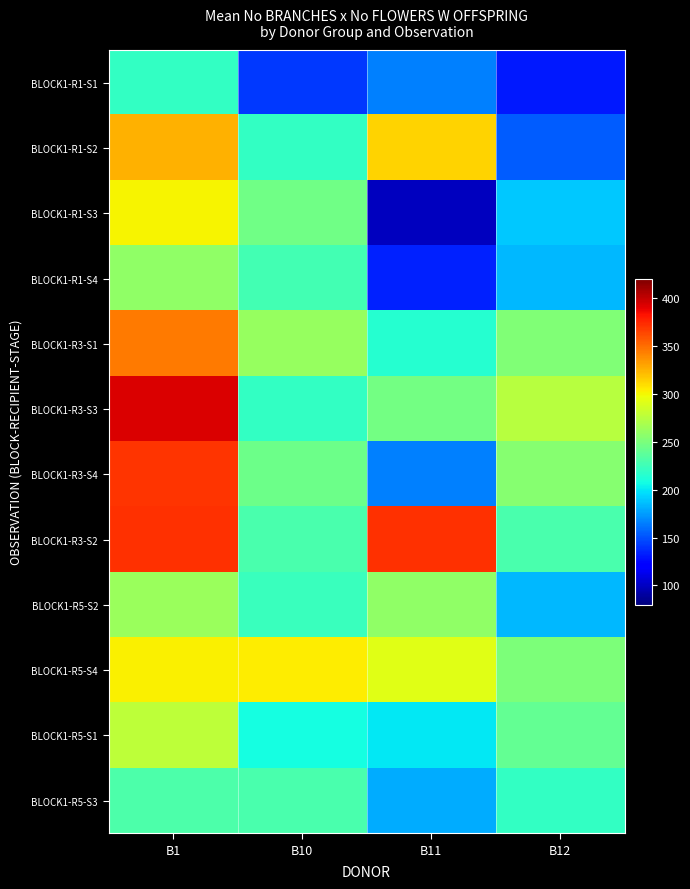

At how many categories does at least one series exceed 298?

3